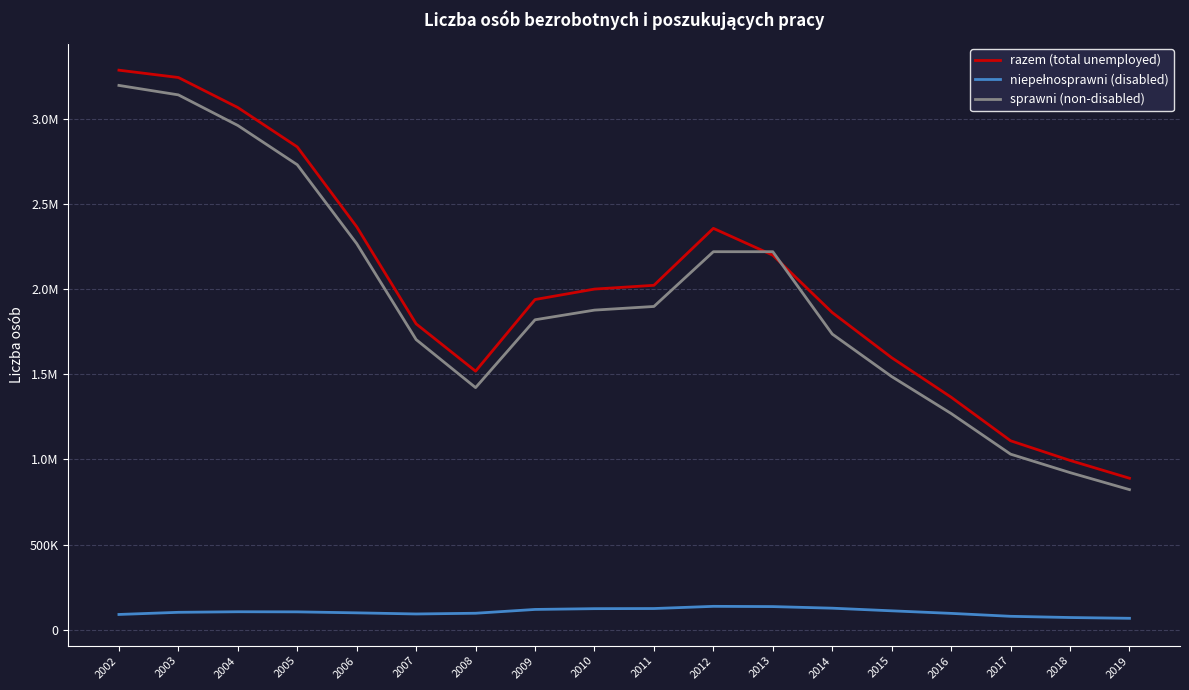

What is the spread (max minus min) of values at 2011?

1898139